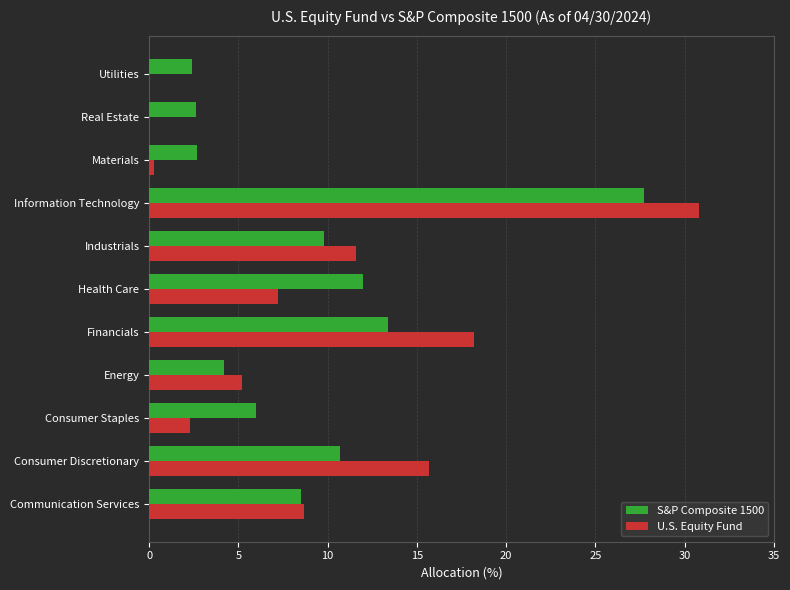

What is the approximate value of S&P Composite 1500 at Consumer Staples?

6.0